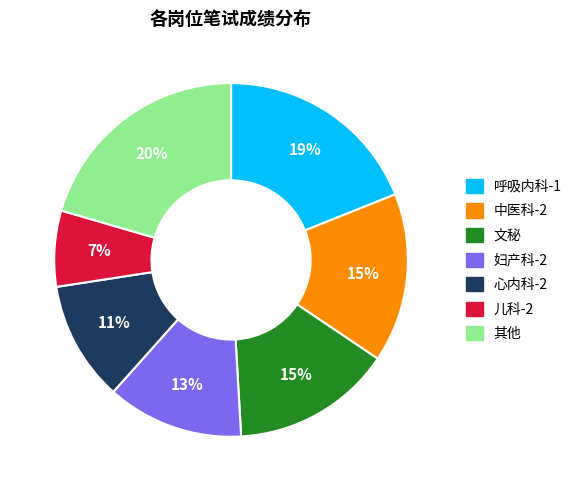

To the nearest percent, what is the average slice percentage?

14%